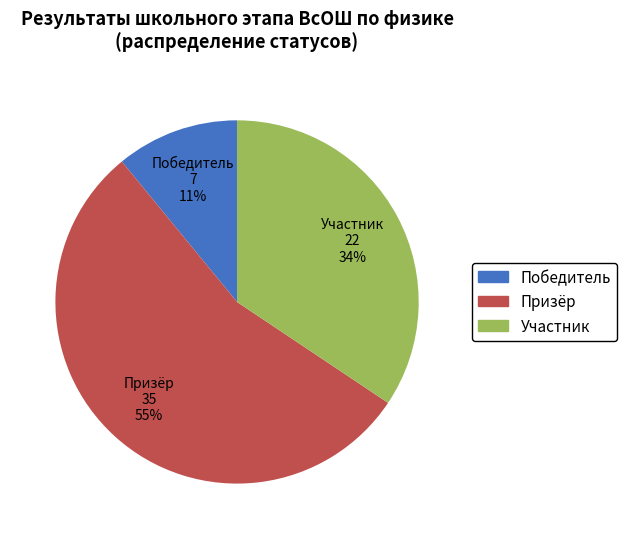

Is there a majority slice in this chart?

Yes